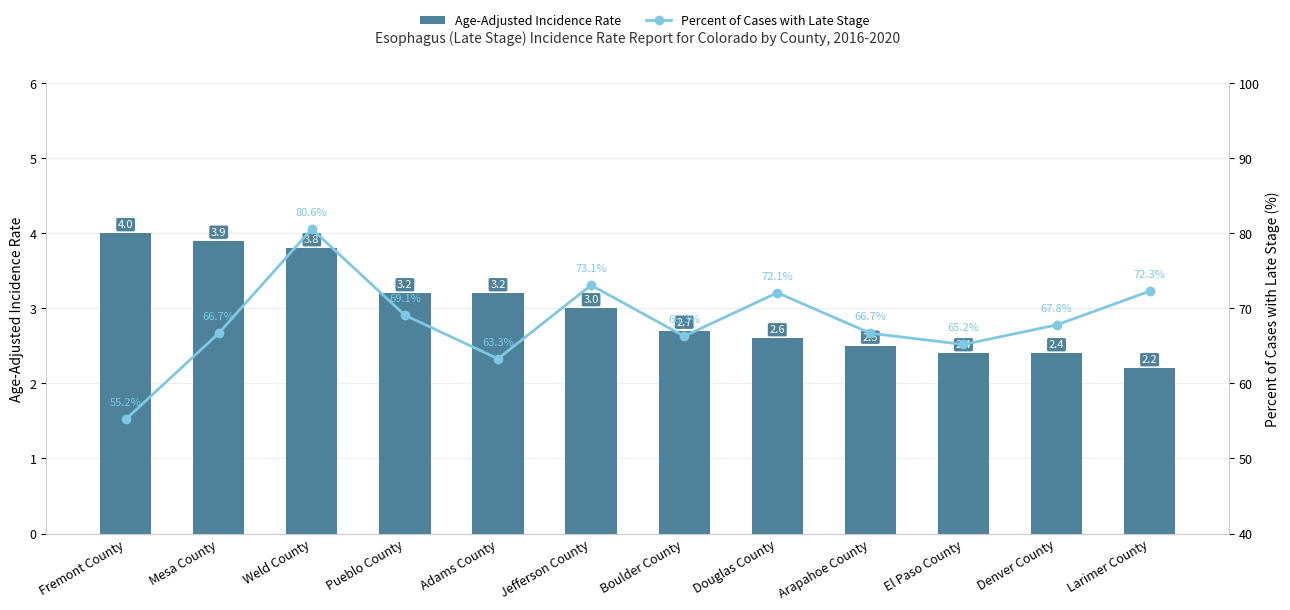

What is the label of the 2nd bar from the right?

Denver County